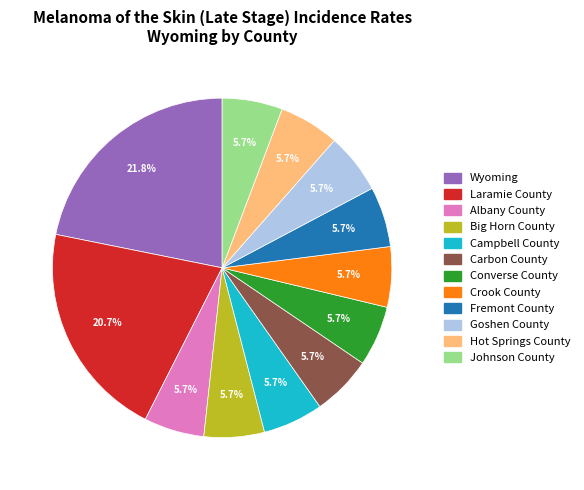

To the nearest percent, what is the average slice percentage?

8%